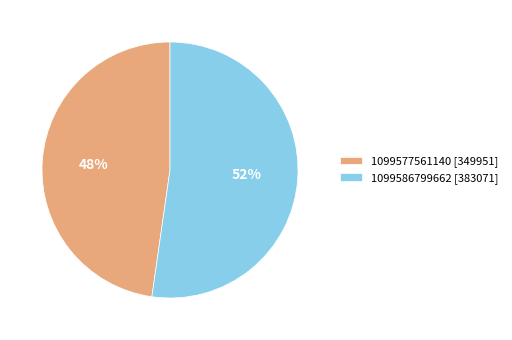

Rank the categories by value from lowest to highest.

1099577561140, 1099586799662